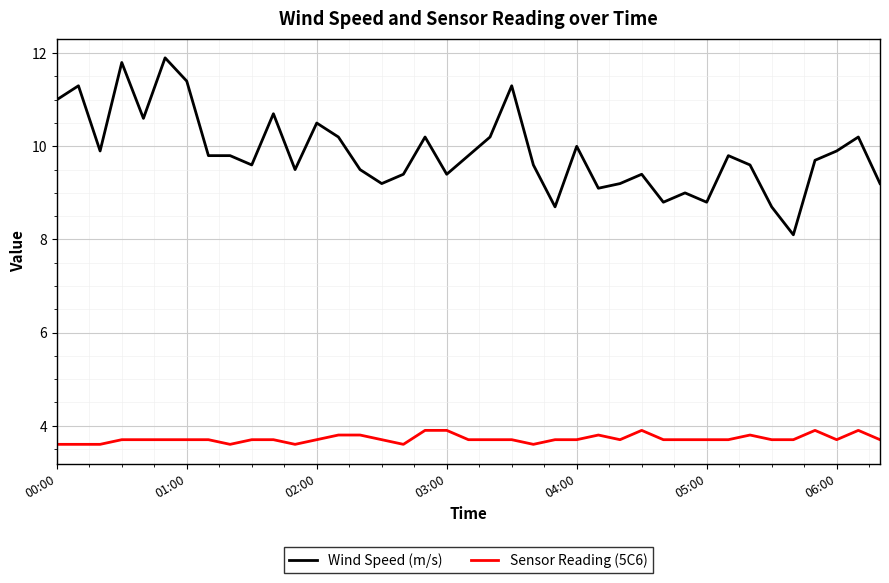

What is the smallest value displayed?

3.6